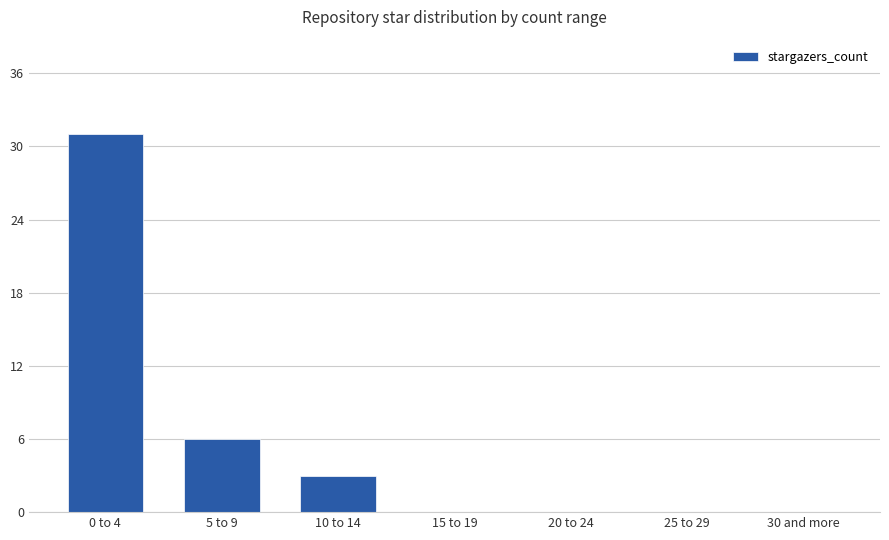

Count the number of data series in this chart.

1